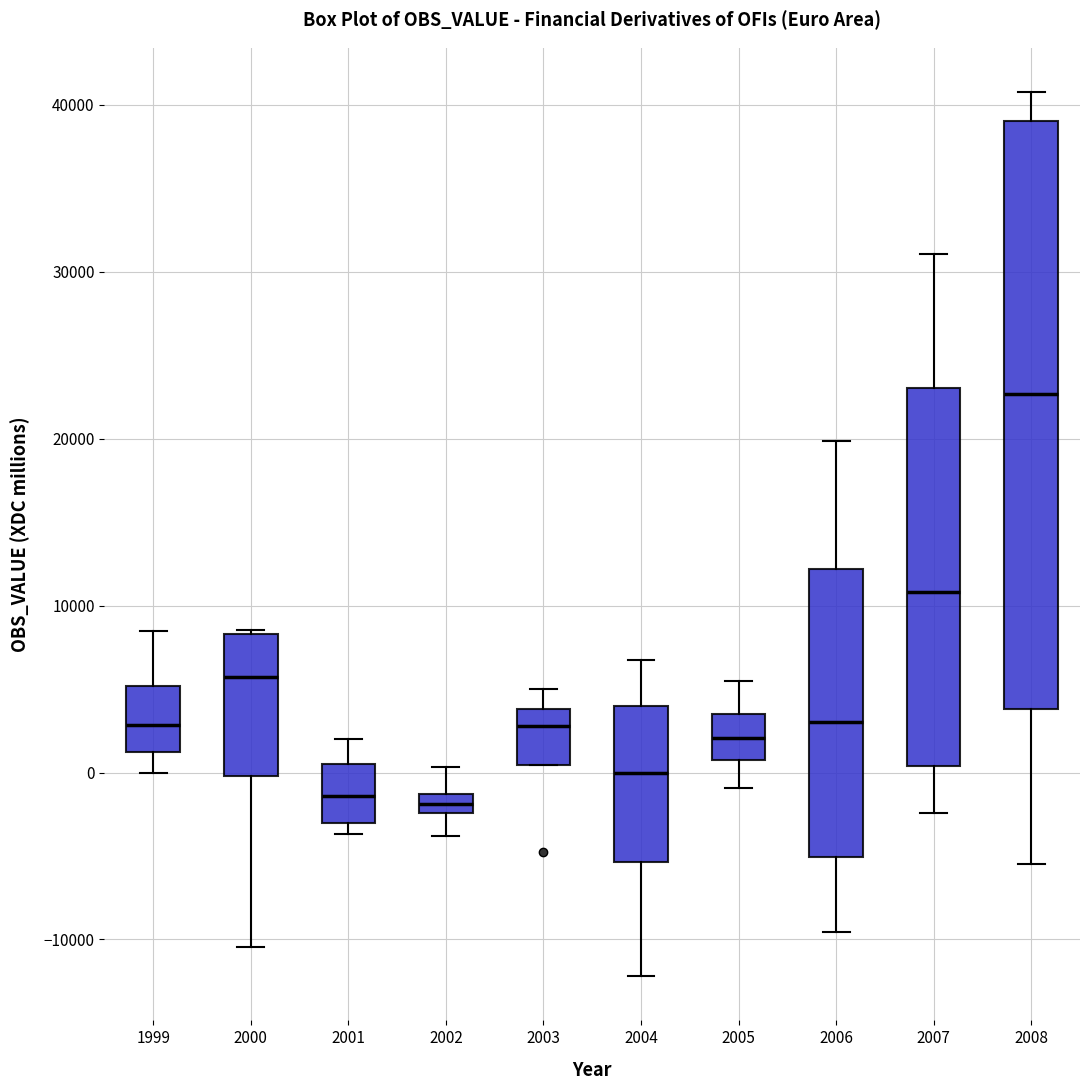

Which box is the tallest, from its lower edge to its upper edge?

2008